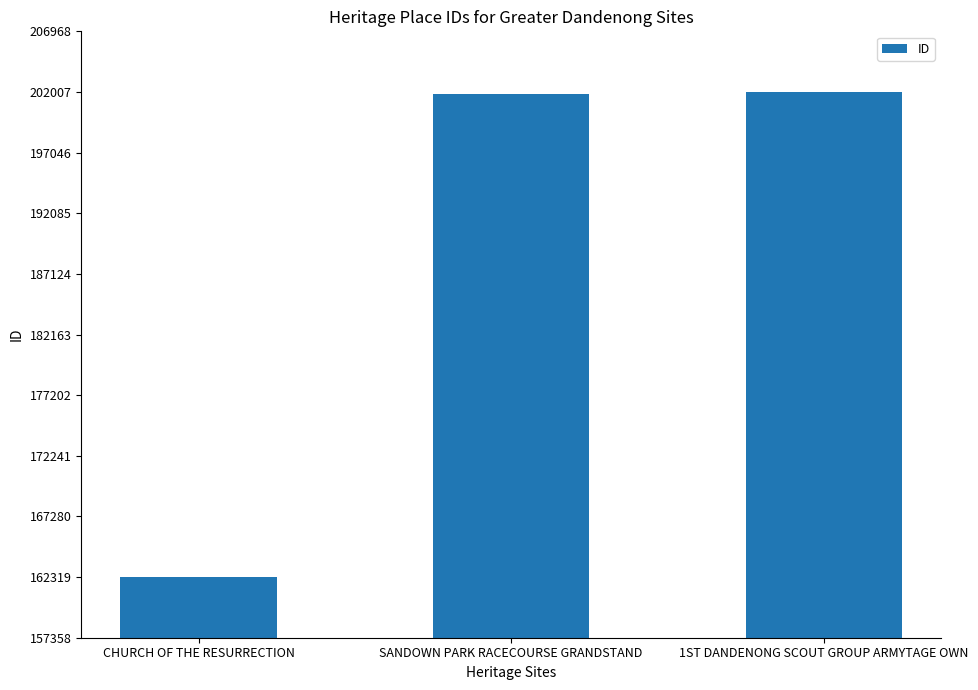

The value at 1ST DANDENONG SCOUT GROUP ARMYTAGE OWN is 92440. True or false?

False